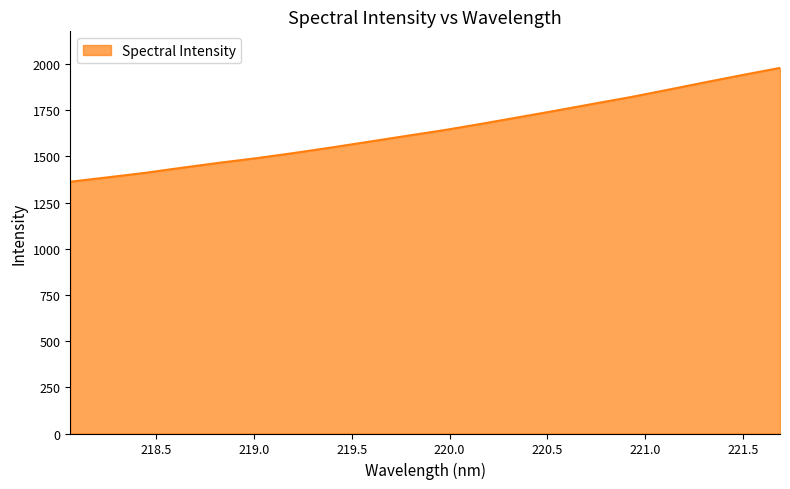

What is the smallest value displayed?

1362.9